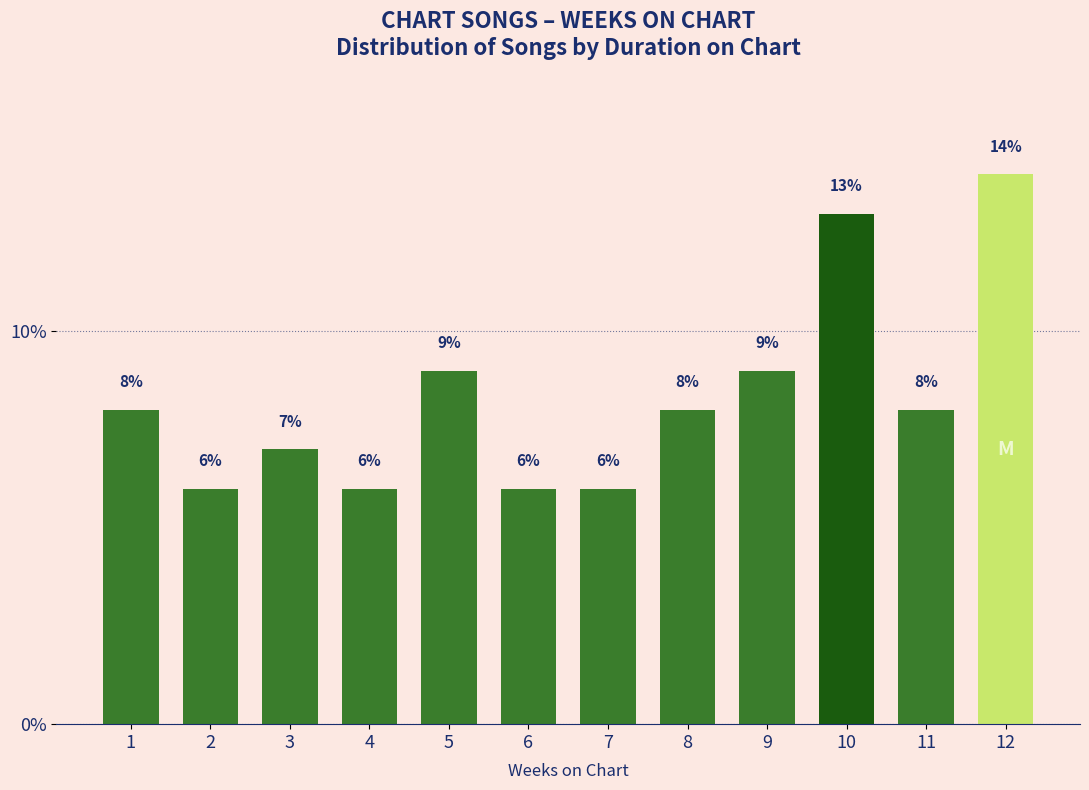

Reading left to right, transcribe all the data shown in this chart.

1=8.0	2=6.0	3=7.0	4=6.0	5=9.0	6=6.0	7=6.0	8=8.0	9=9.0	10=13.0	11=8.0	12=14.0